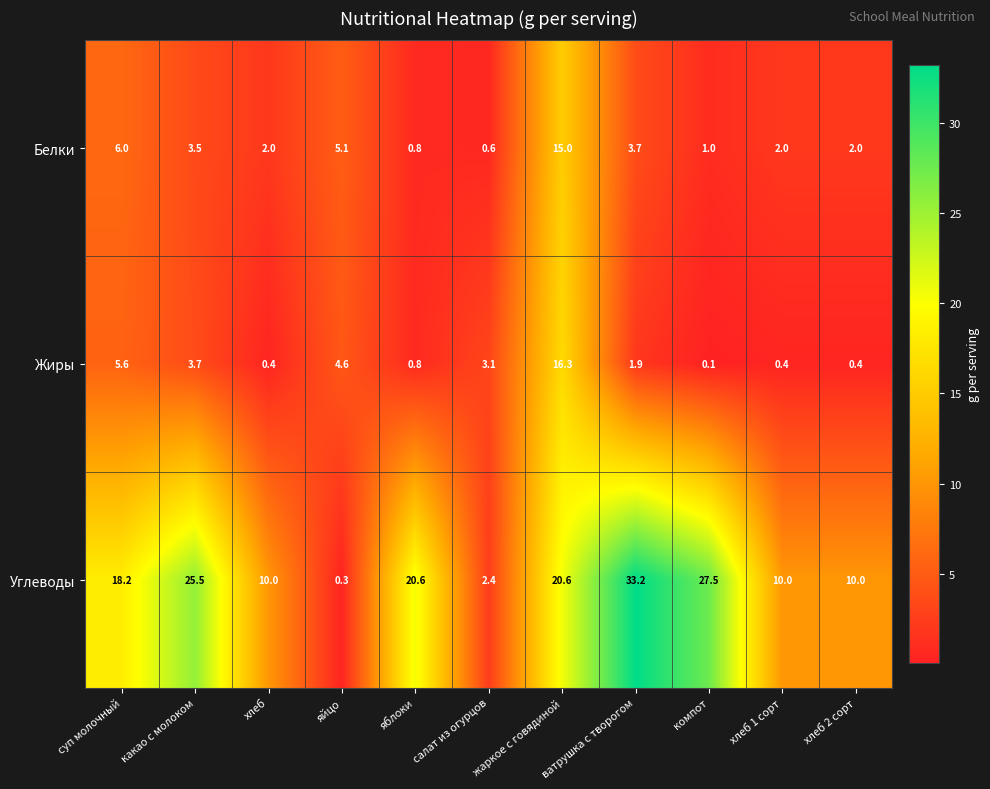

What is the sum of the Белки values at суп молочный and яйцо?

11.1